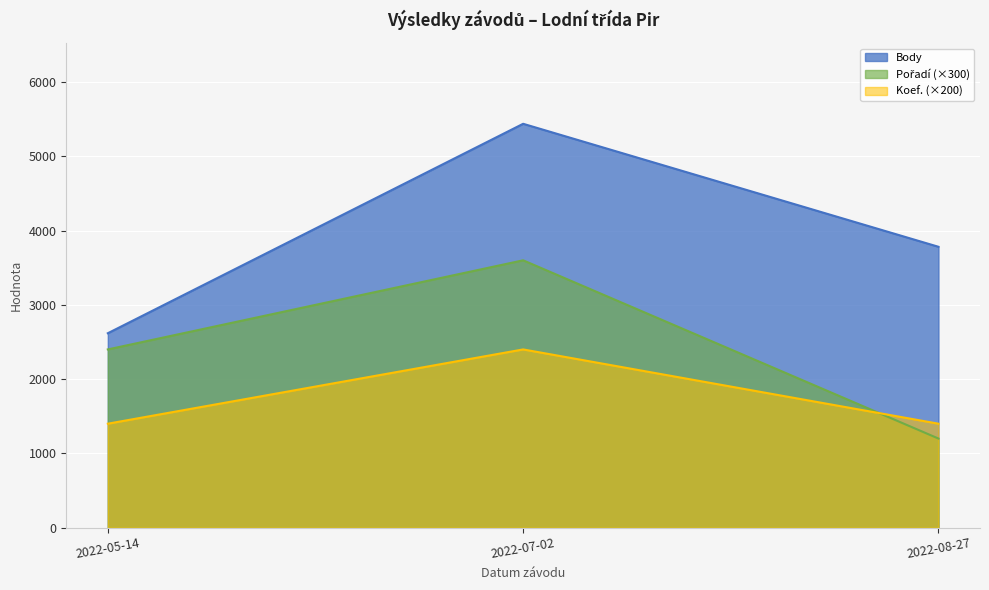

Count the number of categories in the chart.

3